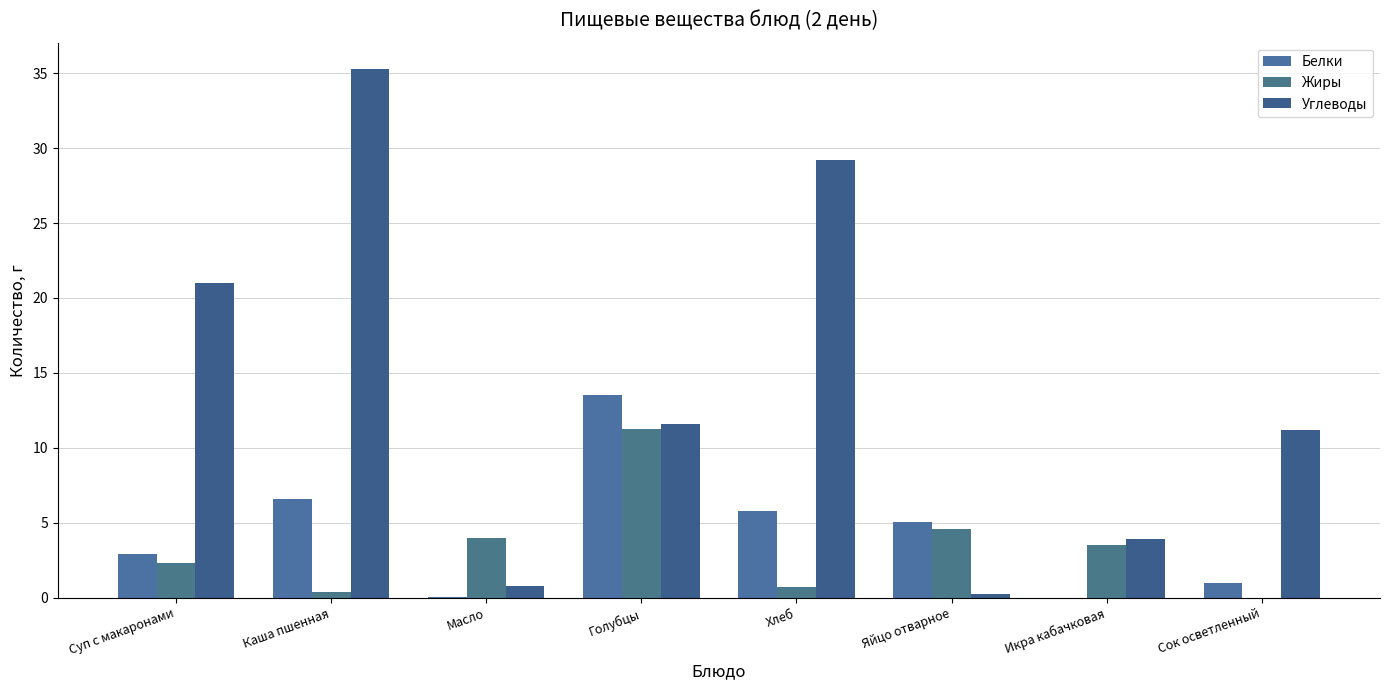

Are the bars grouped side by side (vs. stacked)?

Yes